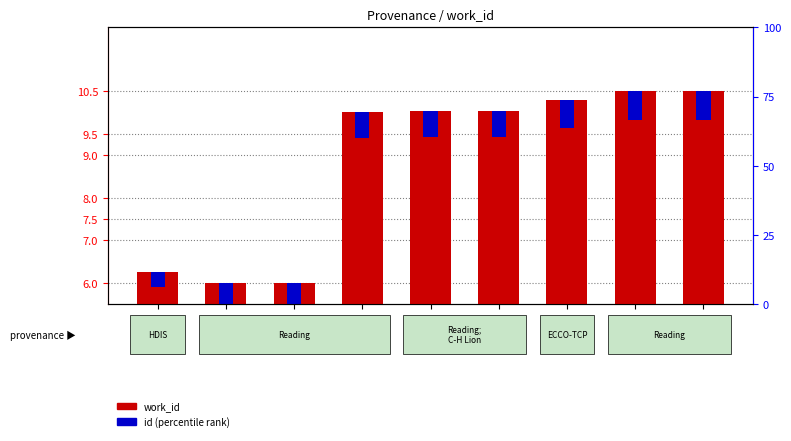

The work_id (normalized) series shows 10.0 at 21491. True or false?

True